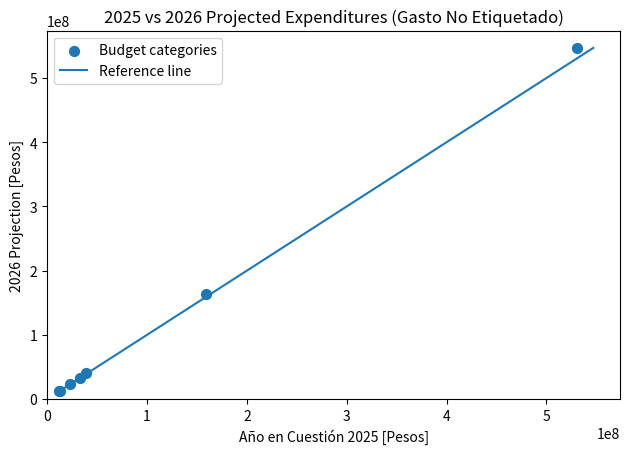

What Y value in the scatter plot is closest to 279459529?

164214341.0